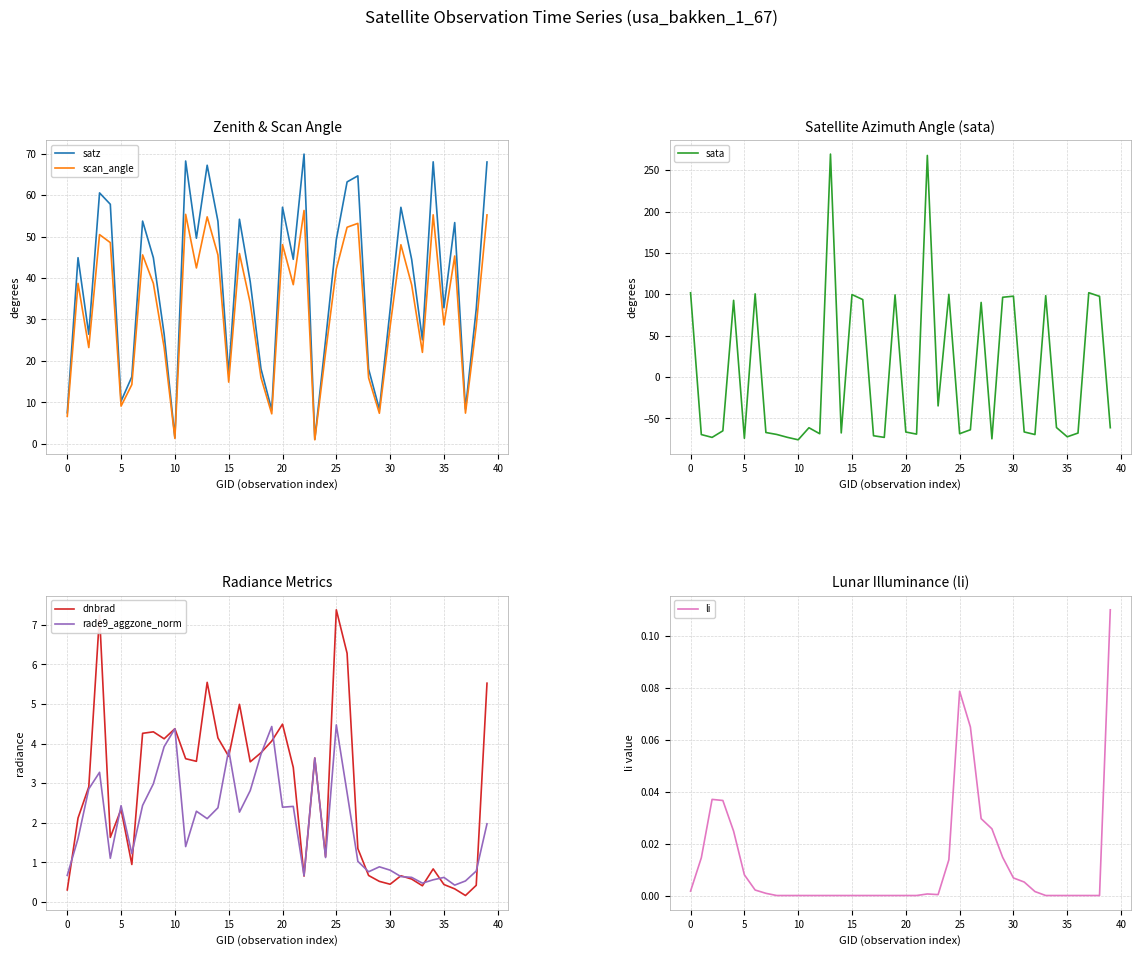

Reading right to left, what are all the values shown in this chart?

satz: 68.0	32.5	8.4	53.4	32.8	68.0	25.1	44.5	57.0	32.4	8.3	18.0	64.6	63.2	49.3	25.0	1.1	69.9	44.5	57.1	8.2	18.1	39.1	54.2	16.9	53.7	67.2	49.6	68.2	1.5	26.5	44.9	53.7	16.2	10.3	57.8	60.5	26.4	44.9	7.5
scan_angle: 55.2	28.4	7.4	45.3	28.7	55.2	22.1	38.4	48.0	28.3	7.4	15.9	53.2	52.2	42.2	22.0	1.0	56.3	38.4	48.0	7.2	16.0	34.0	45.9	14.9	45.6	54.7	42.4	55.4	1.3	23.3	38.7	45.6	14.3	9.1	48.5	50.5	23.2	38.7	6.6
sata: -61.2	97.5	101.9	-67.6	-72.2	-61.0	98.3	-69.4	-66.3	97.7	96.4	-74.6	90.2	-63.7	-68.4	99.9	-34.9	267.7	-68.9	-66.4	99.3	-72.9	-70.9	93.6	99.7	-67.5	269.4	-68.5	-61.2	-75.8	-72.8	-69.3	-67.0	100.5	-74.0	92.7	-64.9	-72.9	-69.5	101.8
dnbrad: 5.5	0.4	0.2	0.3	0.4	0.8	0.4	0.6	0.7	0.4	0.5	0.7	1.3	6.3	7.4	1.1	3.6	0.7	3.4	4.5	4.1	3.8	3.5	5.0	3.7	4.1	5.5	3.6	3.6	4.4	4.1	4.3	4.3	0.9	2.3	1.6	7.2	2.9	2.1	0.3
rade9_aggzone_norm: 2.0	0.8	0.5	0.4	0.6	0.6	0.5	0.6	0.6	0.8	0.9	0.8	1.0	2.8	4.5	1.1	3.6	0.7	2.4	2.4	4.4	3.7	2.8	2.3	3.8	2.4	2.1	2.3	1.4	4.4	3.9	3.0	2.4	1.2	2.4	1.1	3.3	2.9	1.6	0.7
li: 0.1	0.0	0.0	0.0	0.0	0.0	0.0	0.0	0.0	0.0	0.0	0.0	0.0	0.1	0.1	0.0	0.0	0.0	0.0	0.0	0.0	0.0	0.0	0.0	0.0	0.0	0.0	0.0	0.0	0.0	0.0	0.0	0.0	0.0	0.0	0.0	0.0	0.0	0.0	0.0